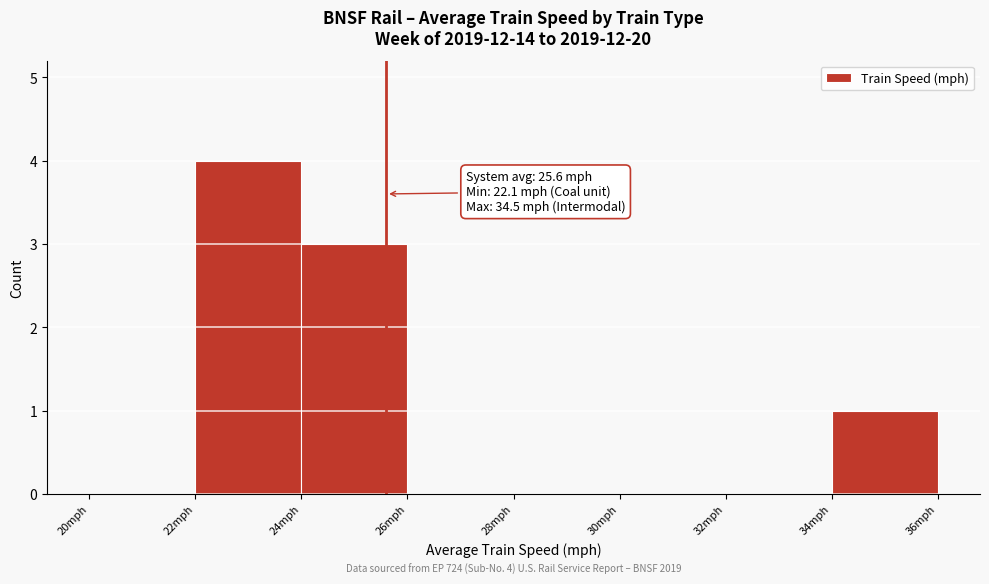

Over which range of the x-axis is the bar tallest?

22 to 24